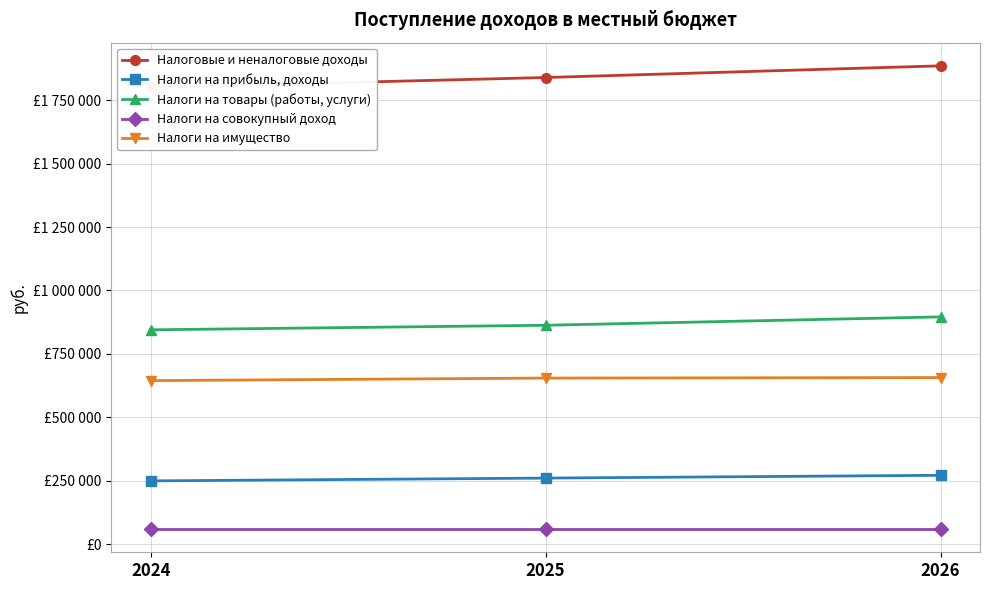

What are all the series names shown in the legend?

Налоговые и неналоговые доходы, Налоги на прибыль, доходы, Налоги на товары (работы, услуги), Налоги на совокупный доход, Налоги на имущество